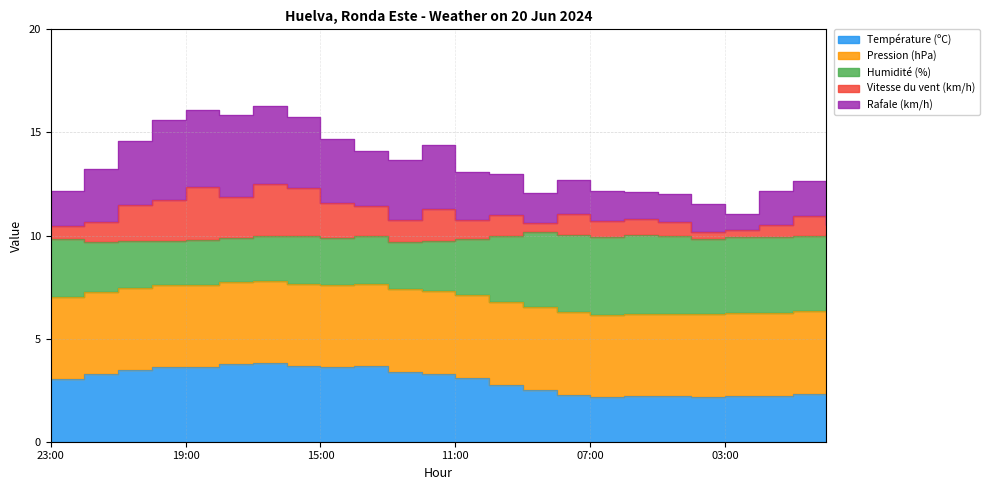

Which label corresponds to the smallest value in the chart?

07:00